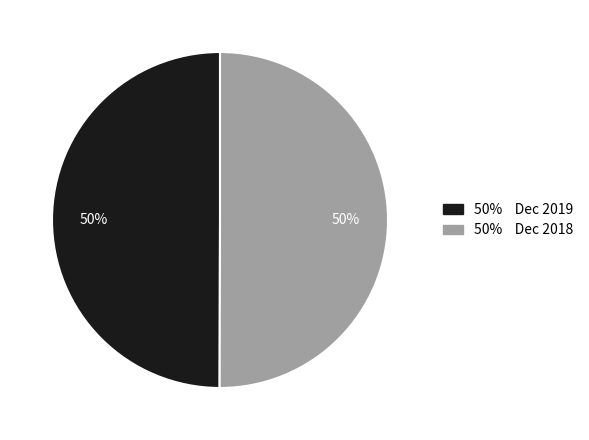

What percentage is the 50% Dec 2019 slice, to the nearest percent?

50%